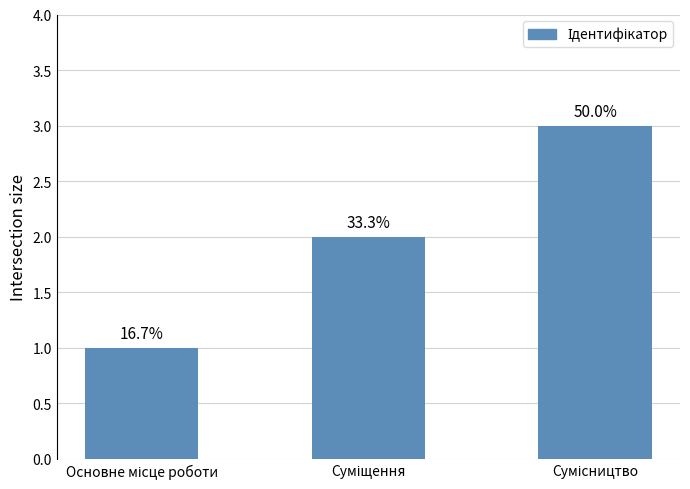

What is the average value?

2